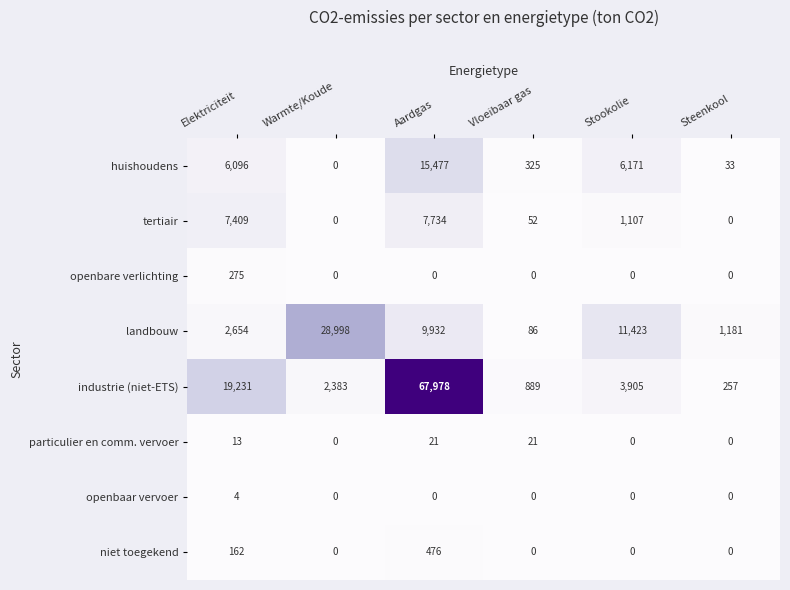

Which series has the largest range (max minus min)?

industrie (niet-ETS)